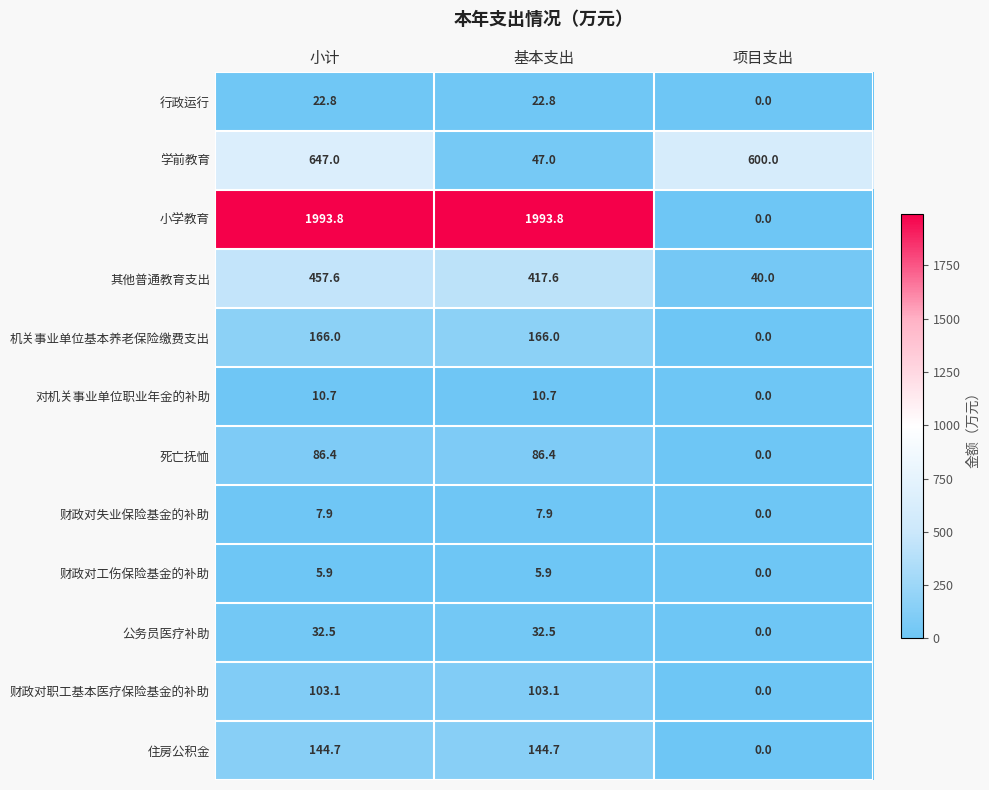

List the series in order of their peak value, highest first.

小学教育, 学前教育, 其他普通教育支出, 机关事业单位基本养老保险缴费支出, 住房公积金, 财政对职工基本医疗保险基金的补助, 死亡抚恤, 公务员医疗补助, 行政运行, 对机关事业单位职业年金的补助, 财政对失业保险基金的补助, 财政对工伤保险基金的补助